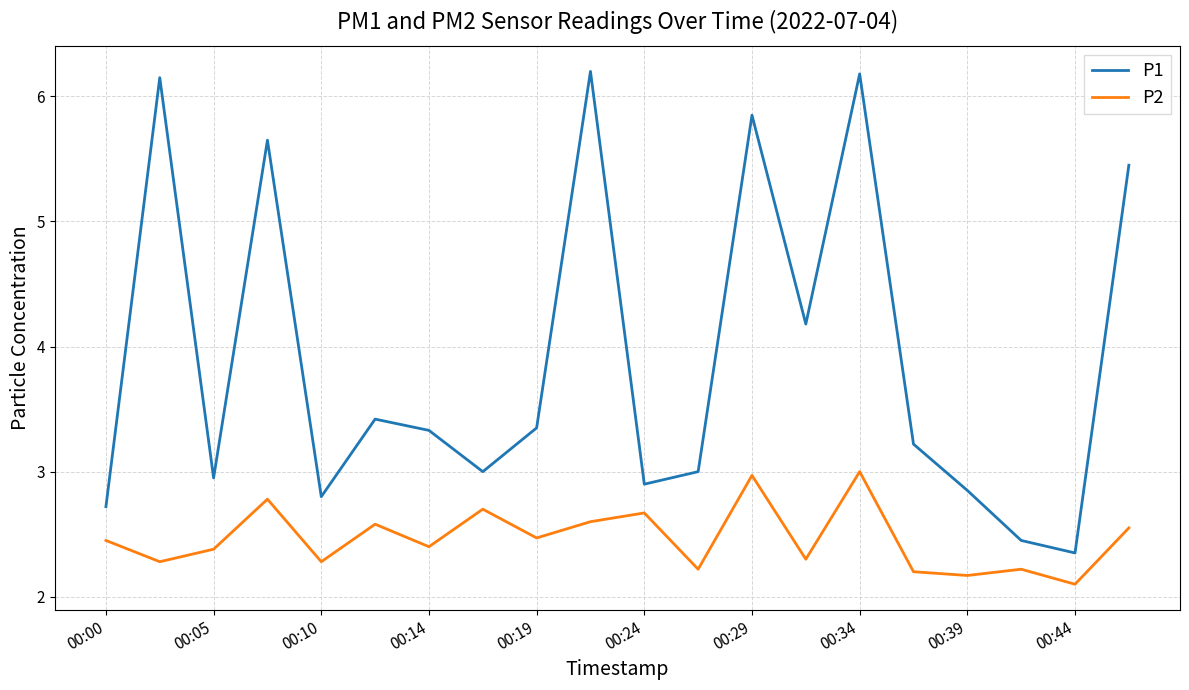

What is the smallest value displayed?

2.1